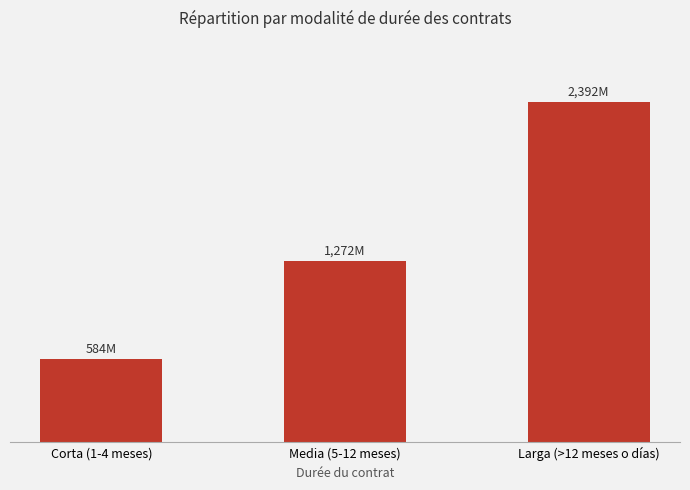

Rank the categories by value from lowest to highest.

Corta (1-4 meses), Media (5-12 meses), Larga (>12 meses o días)